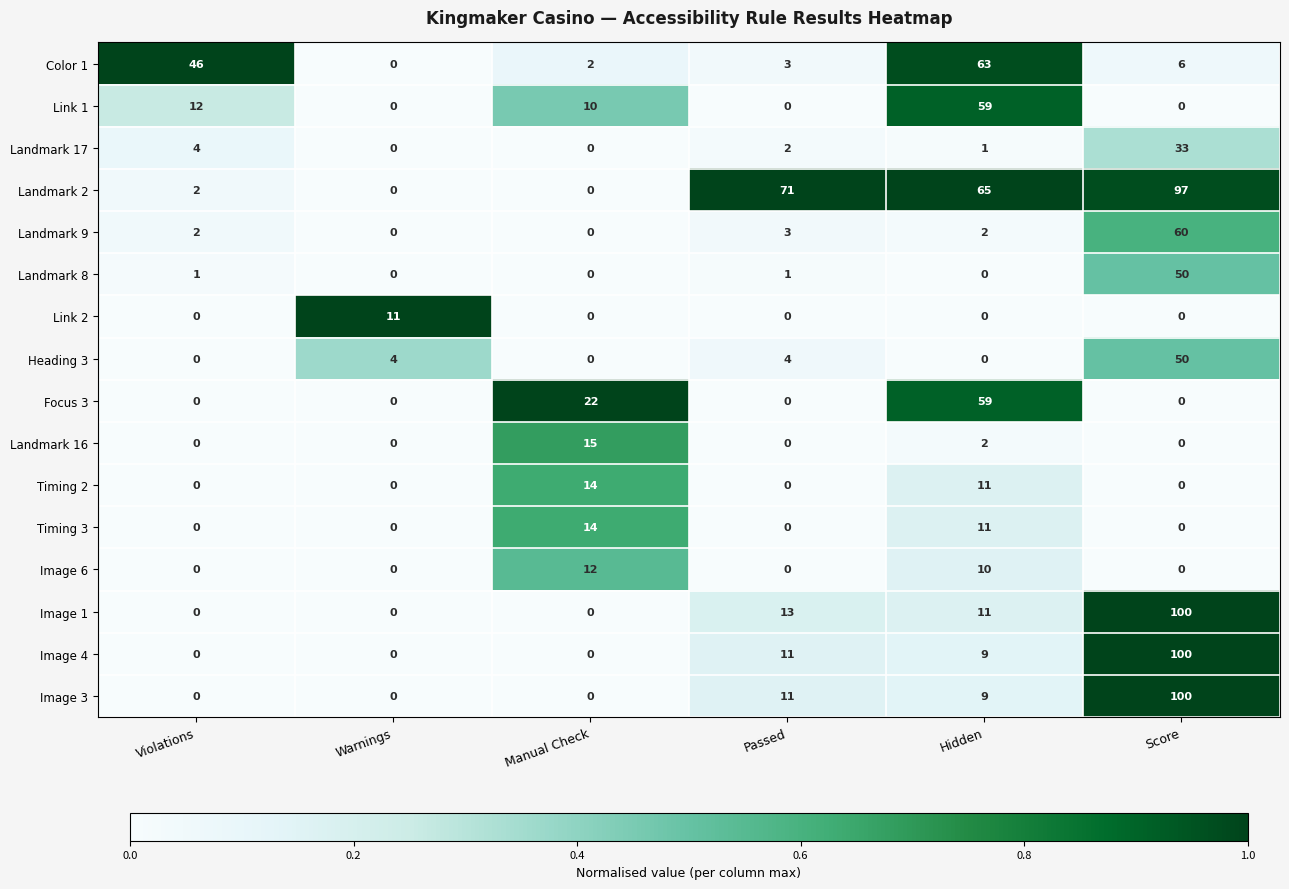

Which category has the highest value in the Image 6 series?

Manual Check